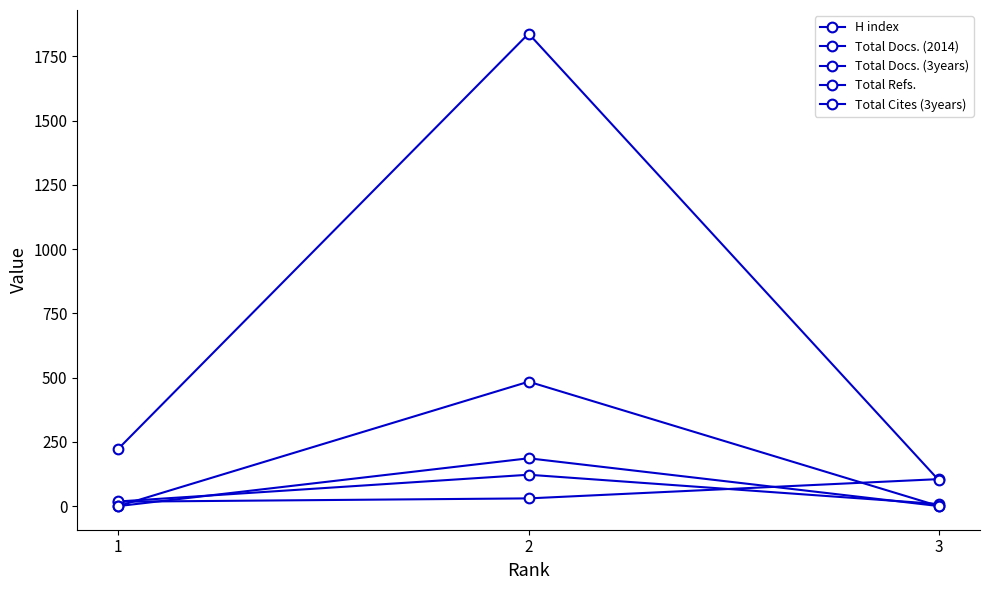

How many data points in H index are less than 30?

1